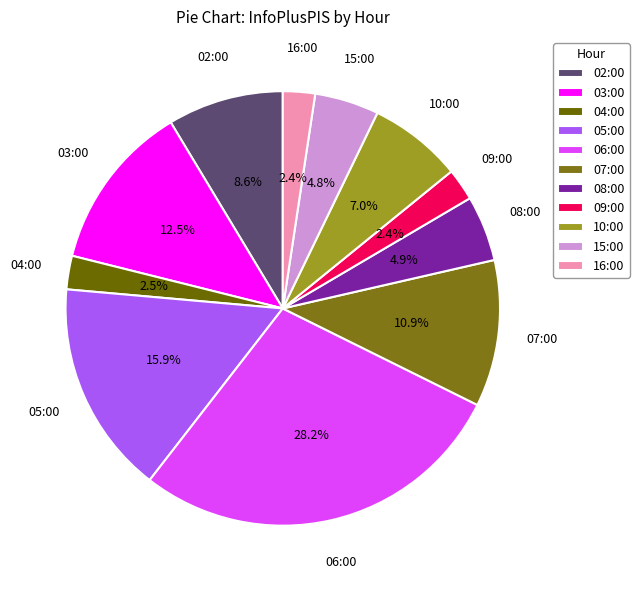

How much of the chart is everything except 15:00?

95.2%